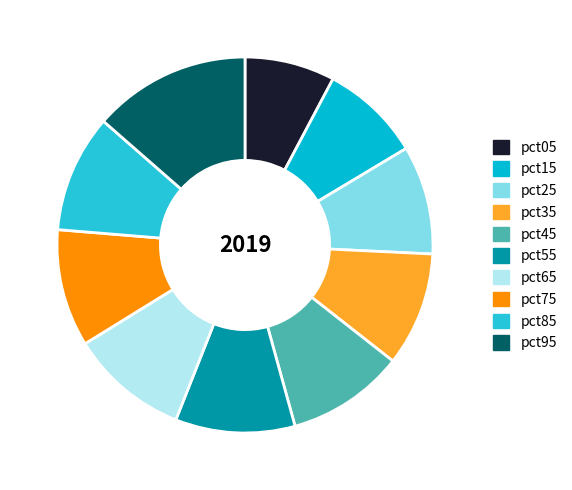

True or false: pct35 accounts for 10% of the total.

True